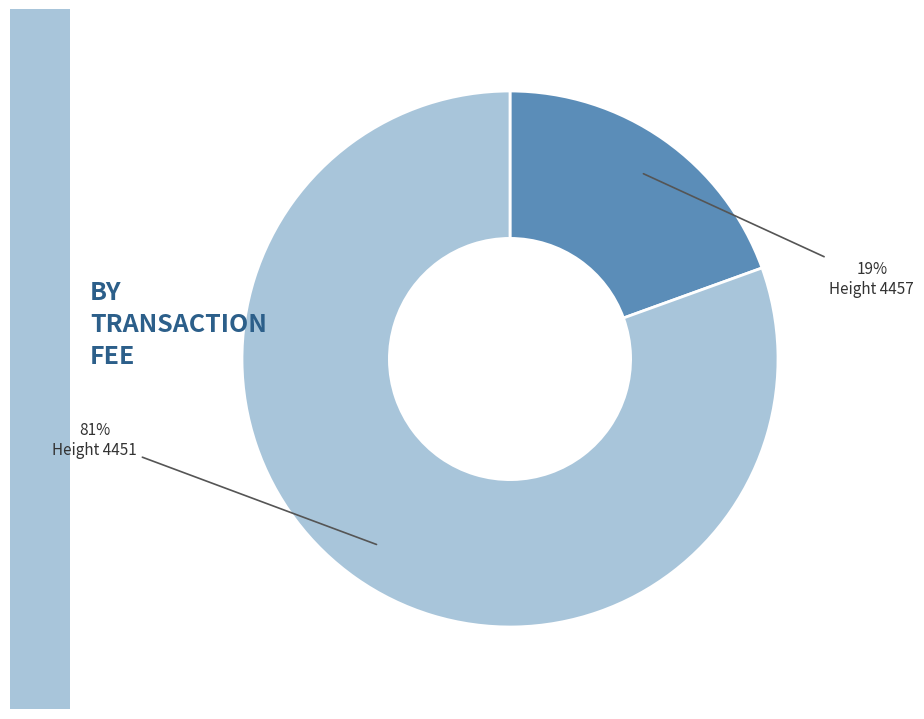

To the nearest percent, what is the average slice percentage?

50%